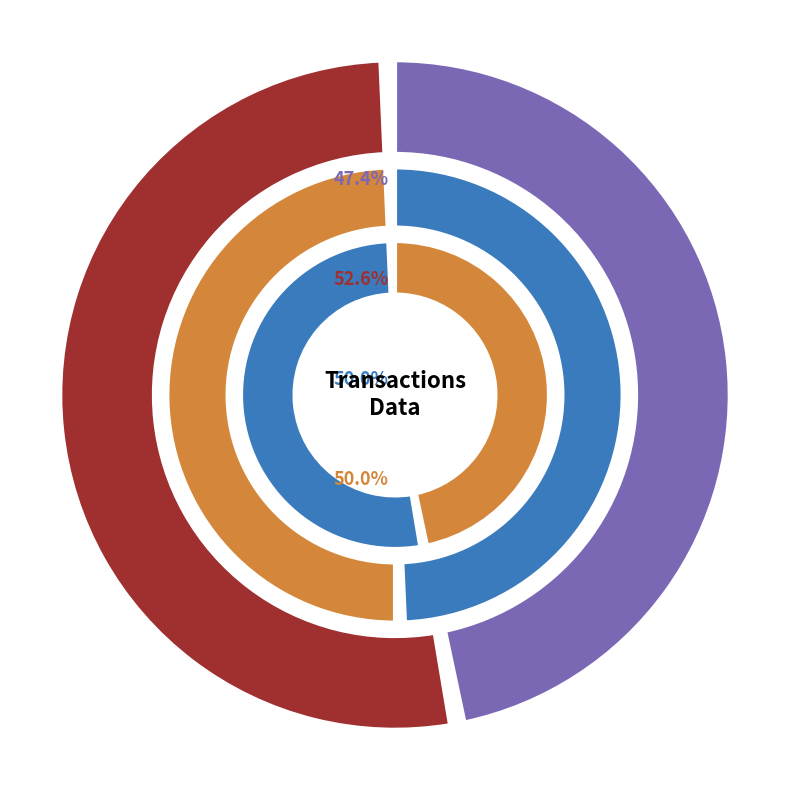

Is it true that 374628 is 50% of the pie?

True